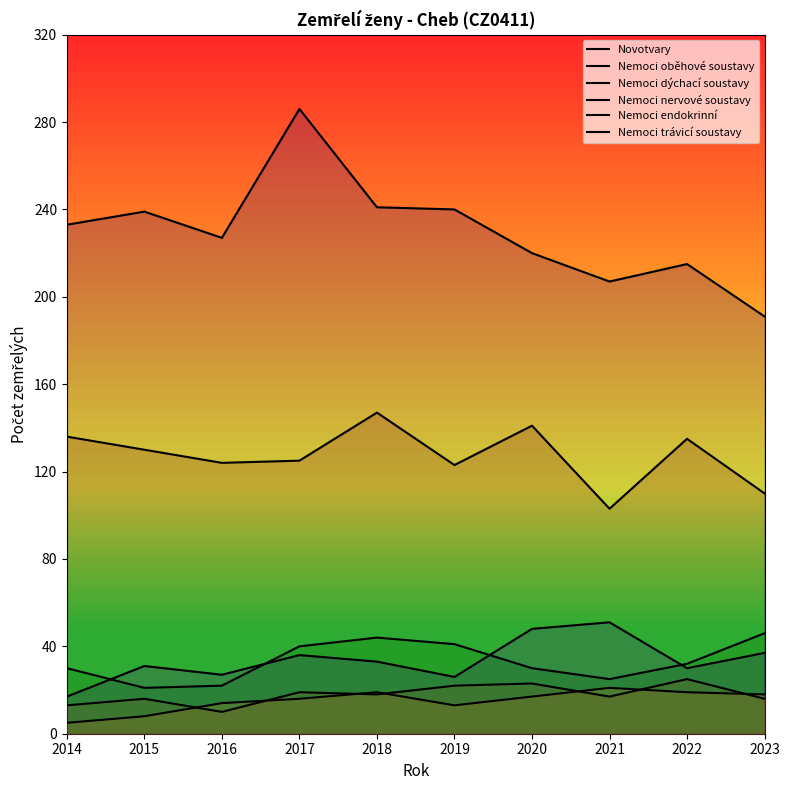

Rank the series at 2014 from highest to lowest value.

Nemoci oběhové soustavy, Novotvary, Nemoci dýchací soustavy, Nemoci endokrinní, Nemoci trávicí soustavy, Nemoci nervové soustavy